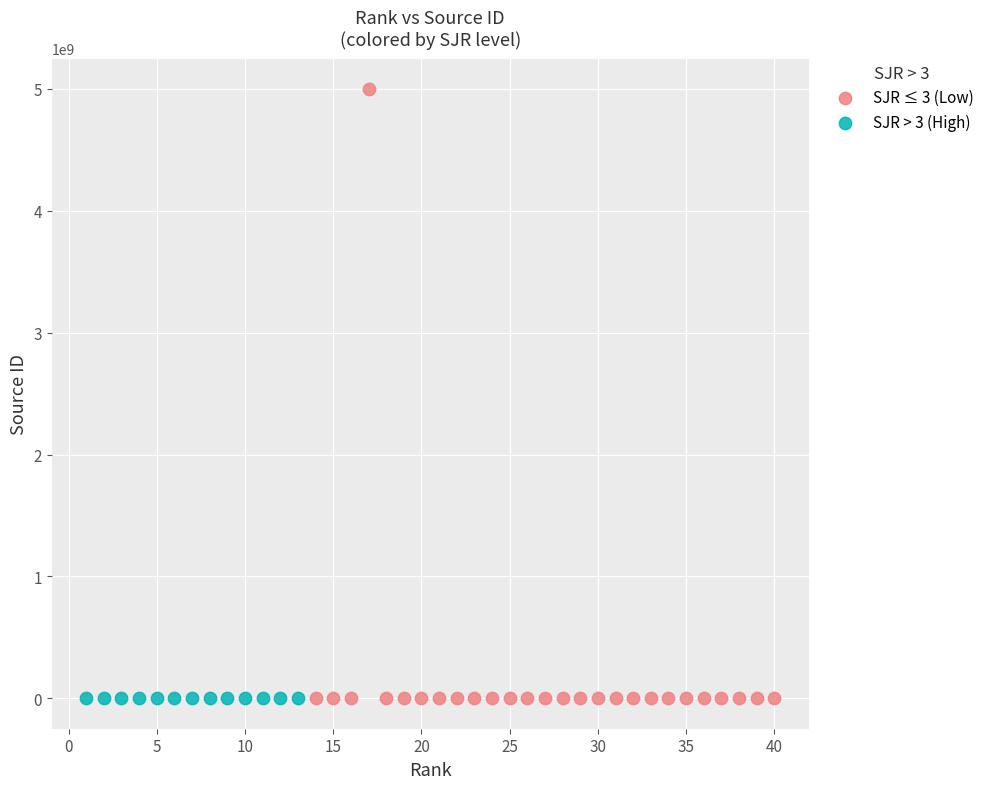

Which series has the largest Y range (max minus min)?

SJR ≤ 3 (Low)